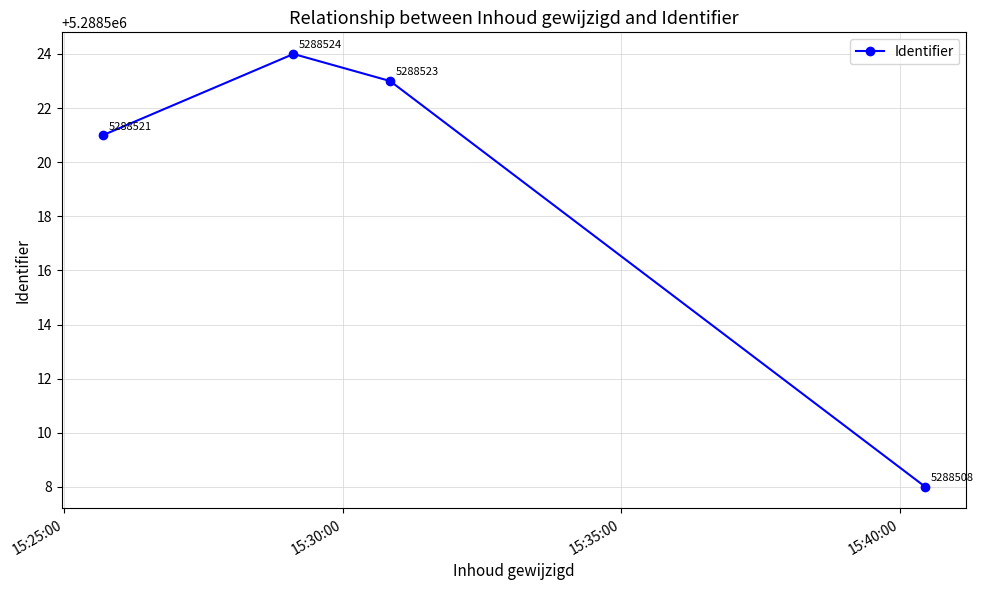

What is the value of the 2nd point from the left?

5288524